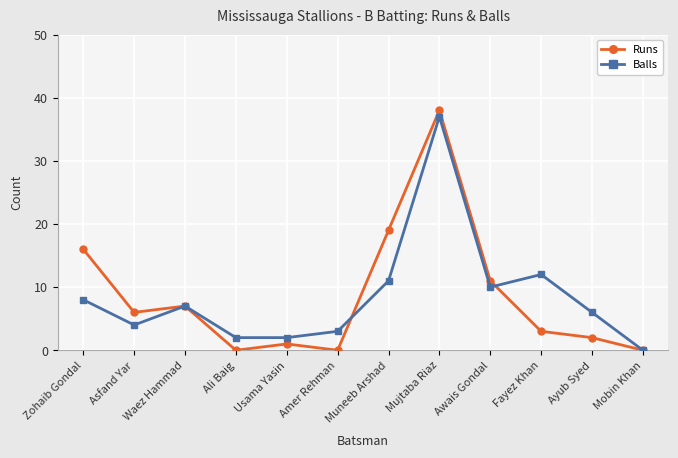

The value of Balls at Fayez Khan is 4. True or false?

False